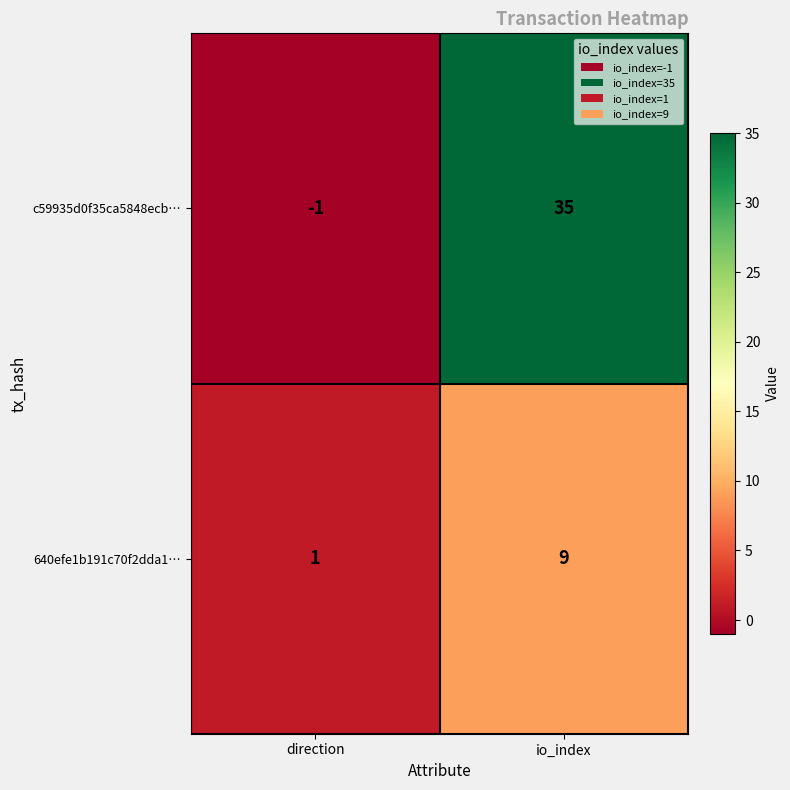

Read the c59935d0f35ca5848ecb… value at io_index, to the nearest 5.

35